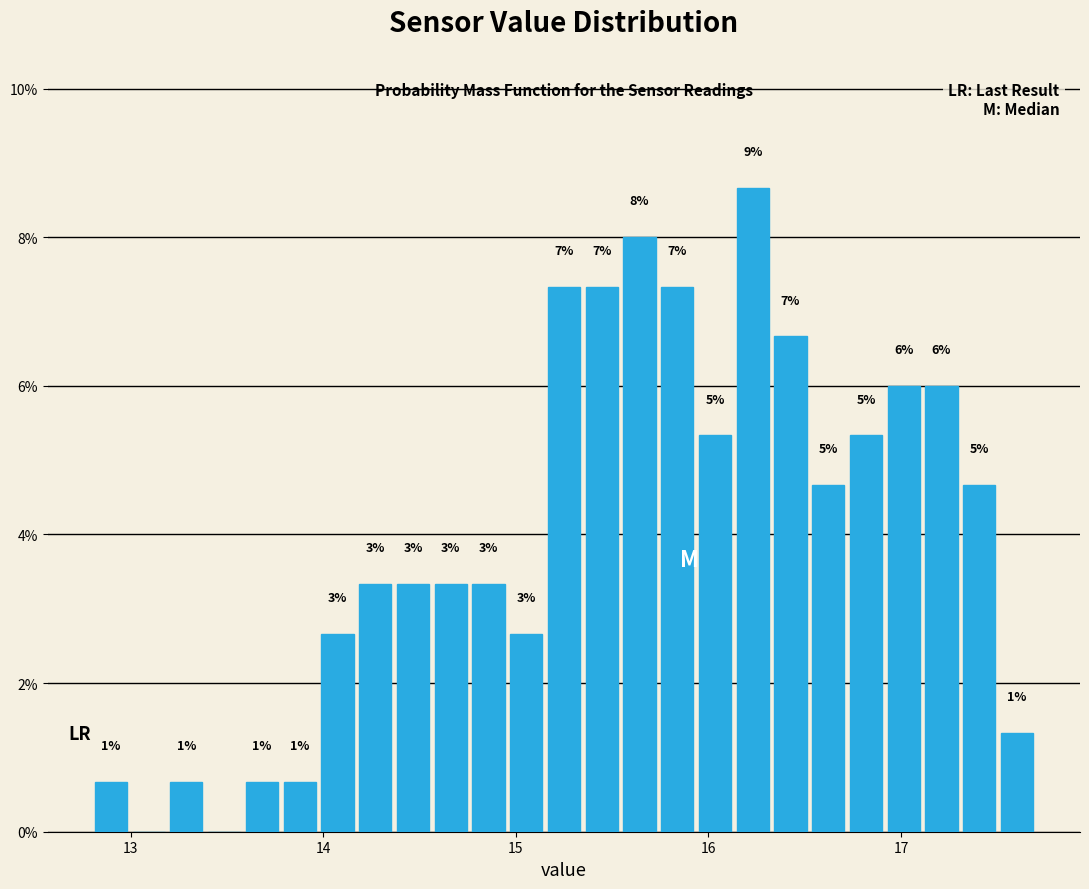

Read against the x-axis, roughly where is the centre of the tallest bar?

16.2